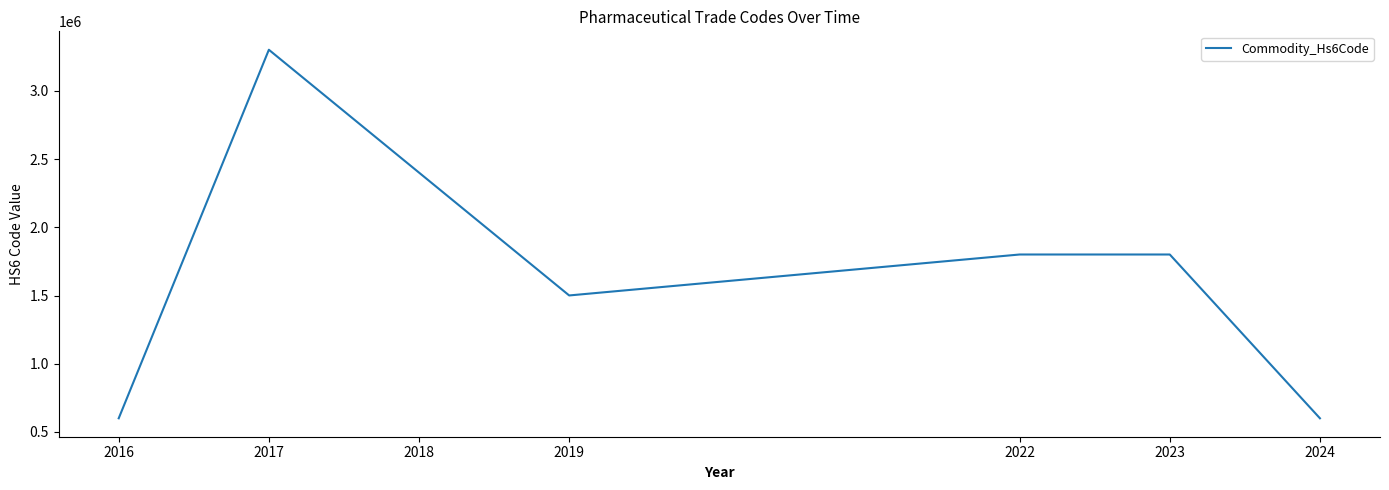

The value at 2017 is 4519283. True or false?

False